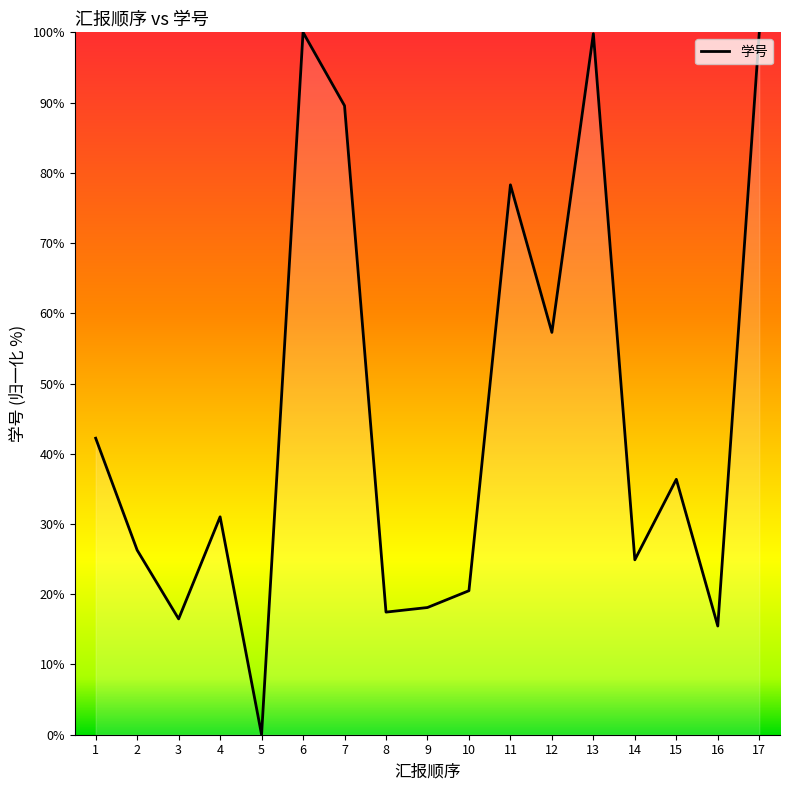

What value does the data have at 2?

26.3